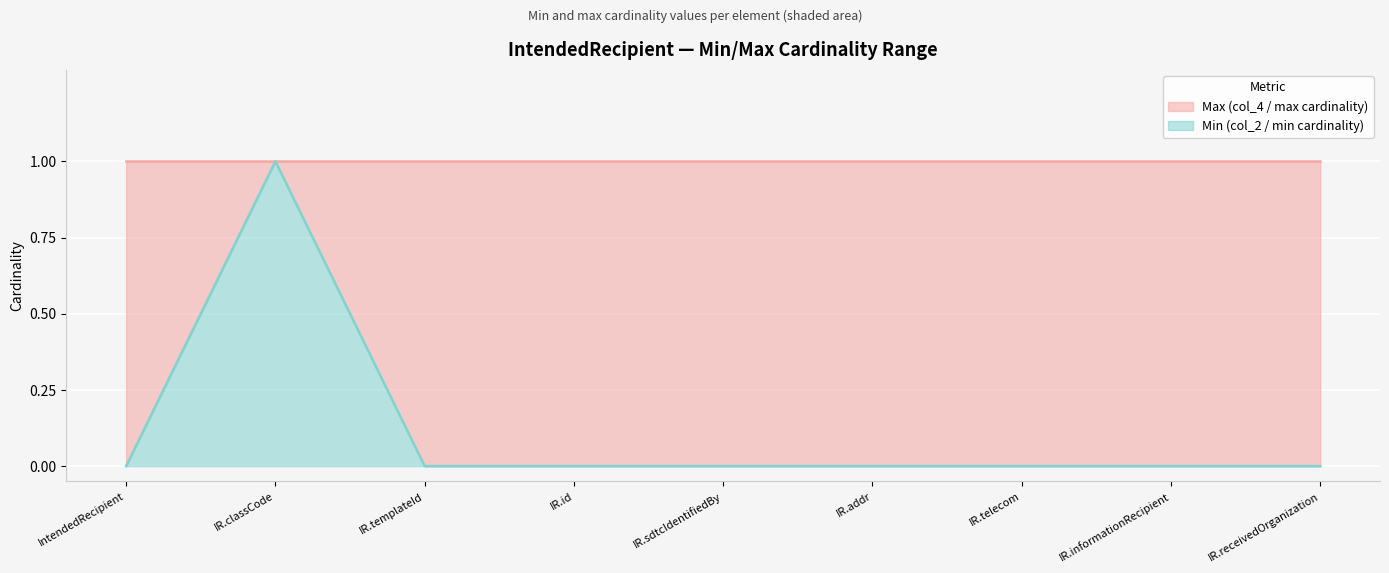

At which category does the data reach its first local peak?

IR.classCode